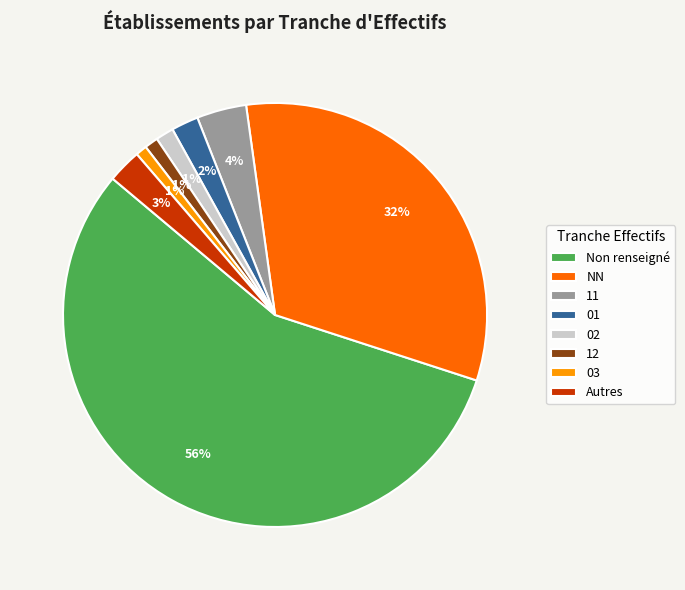

To the nearest percent, what is the combined percentage of NN and Autres?

35%